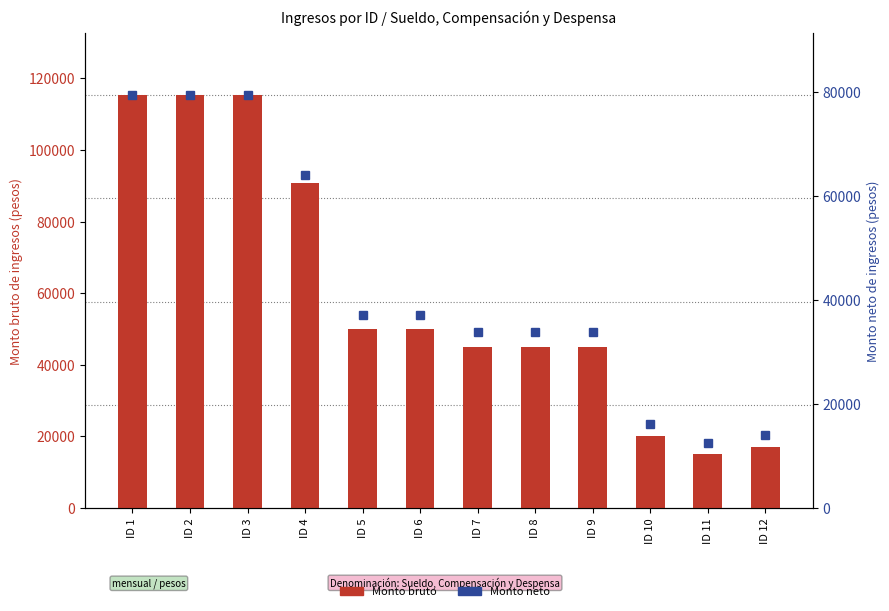

List the series in order of their overall mean, highest first.

Monto bruto, Monto neto